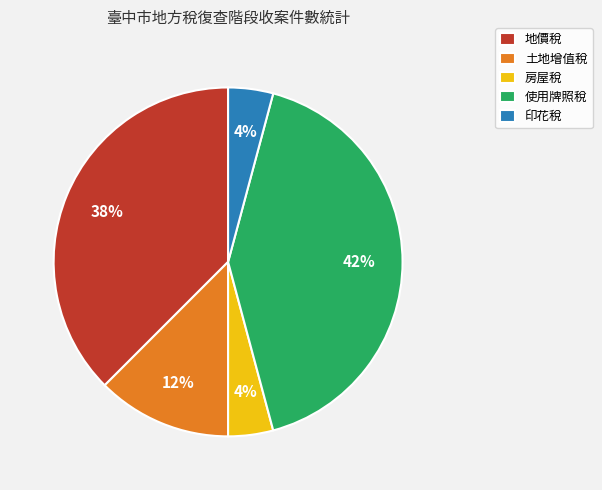

Between 地價稅 and 印花稅, which is larger?

地價稅